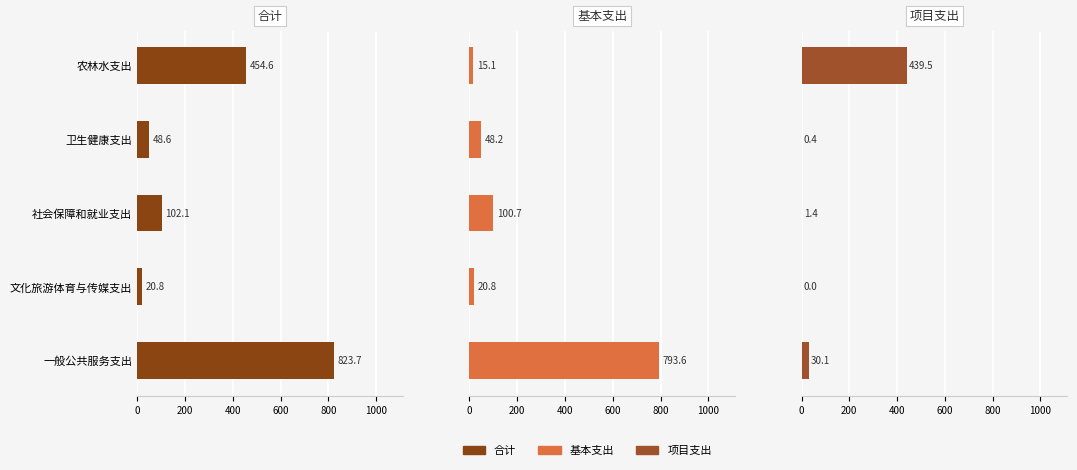

What is the value of the 基本支出 bar at the 2nd from the left?

20.8